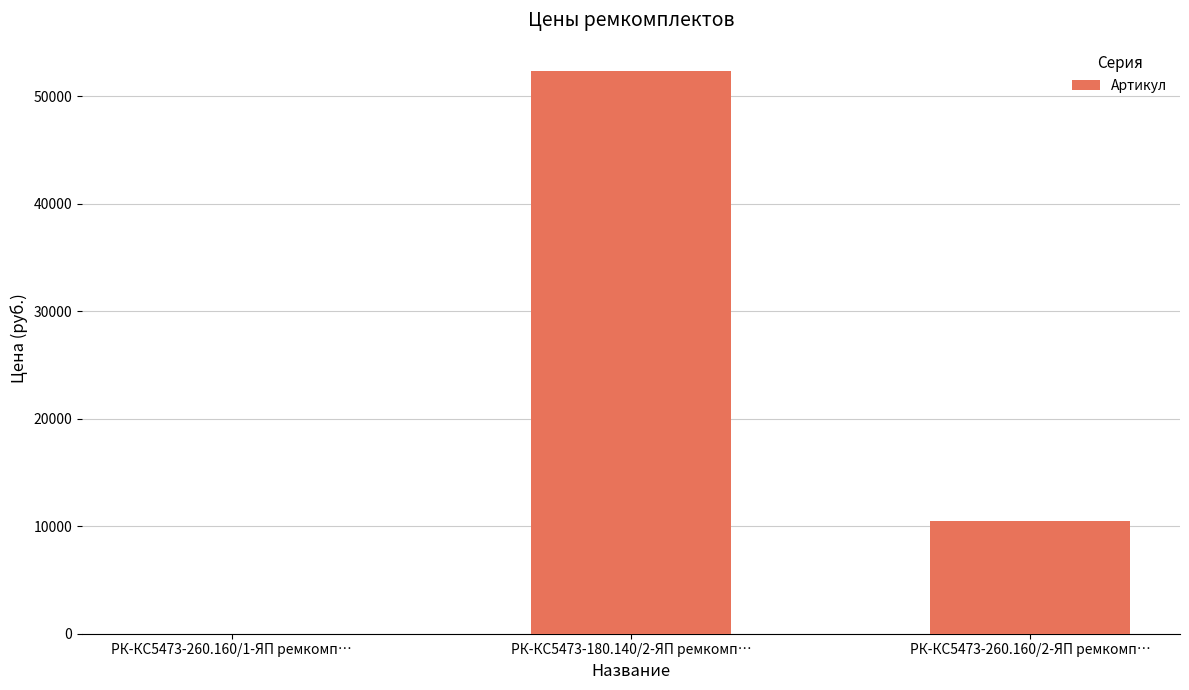

Which category has the highest value across all series?

РК-КС5473-180.140/2-ЯП ремкомп…